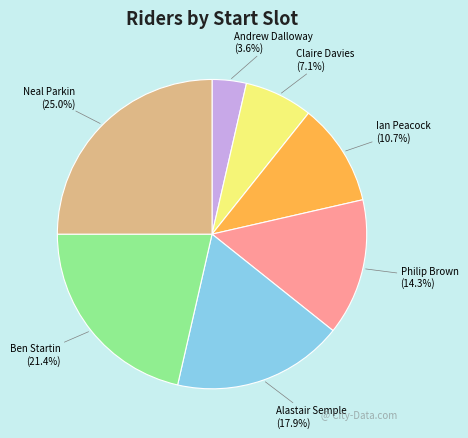

What percentage is the Philip Brown slice, to the nearest percent?

14%